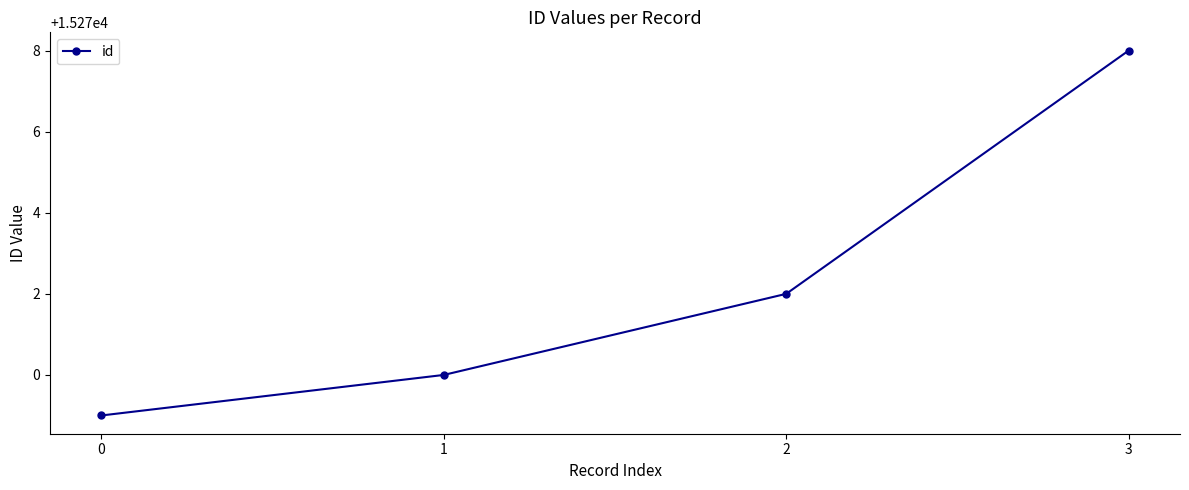

The value at 1 is 15270. True or false?

True